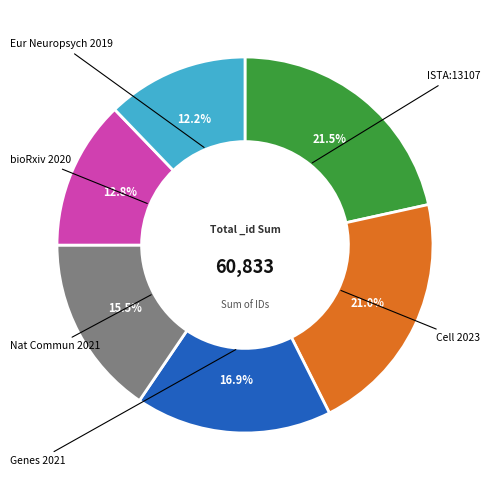

To the nearest percent, what is the average slice percentage?

17%